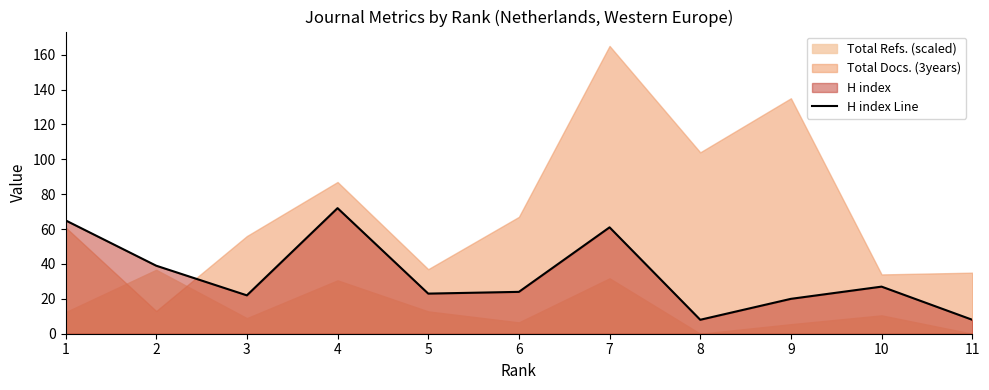

List the labels in order of value, largest first.

4, 1, 7, 2, 10, 6, 5, 3, 9, 8, 11